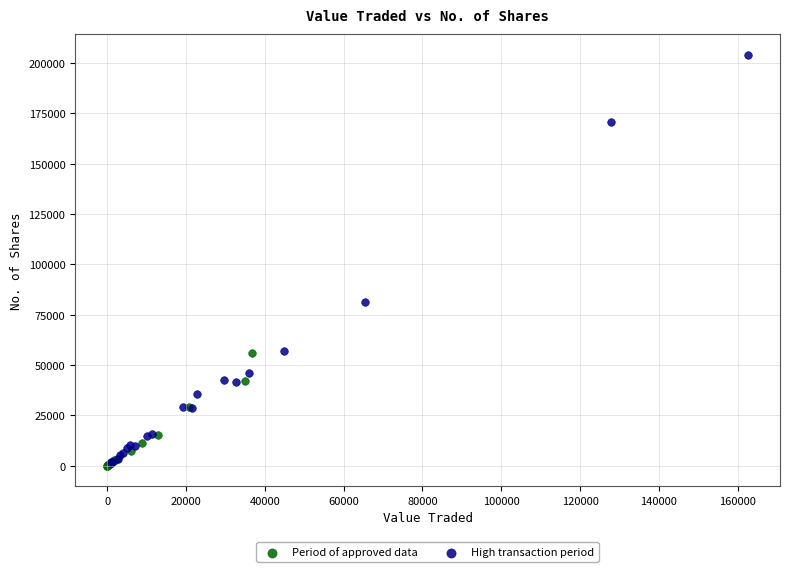

Which series has the largest Y range (max minus min)?

High transaction period